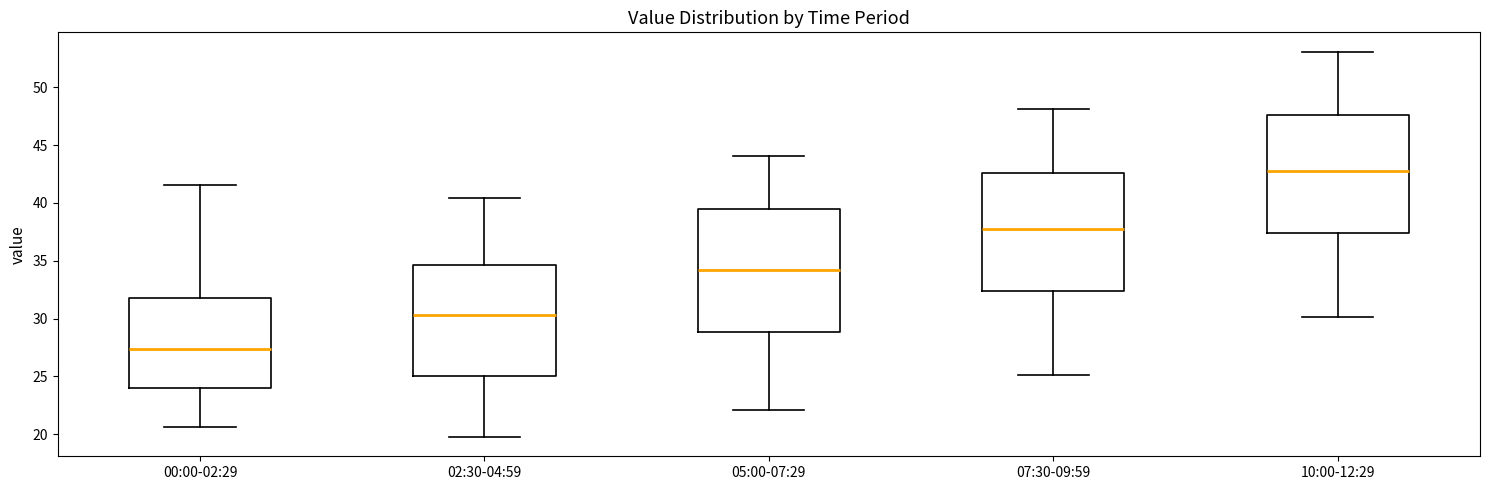

Where does the upper whisker of the box for 00:00-02:29 end on the y-axis? The values are not printed on the chart, so give them approximately, as read against the axis.

41.5